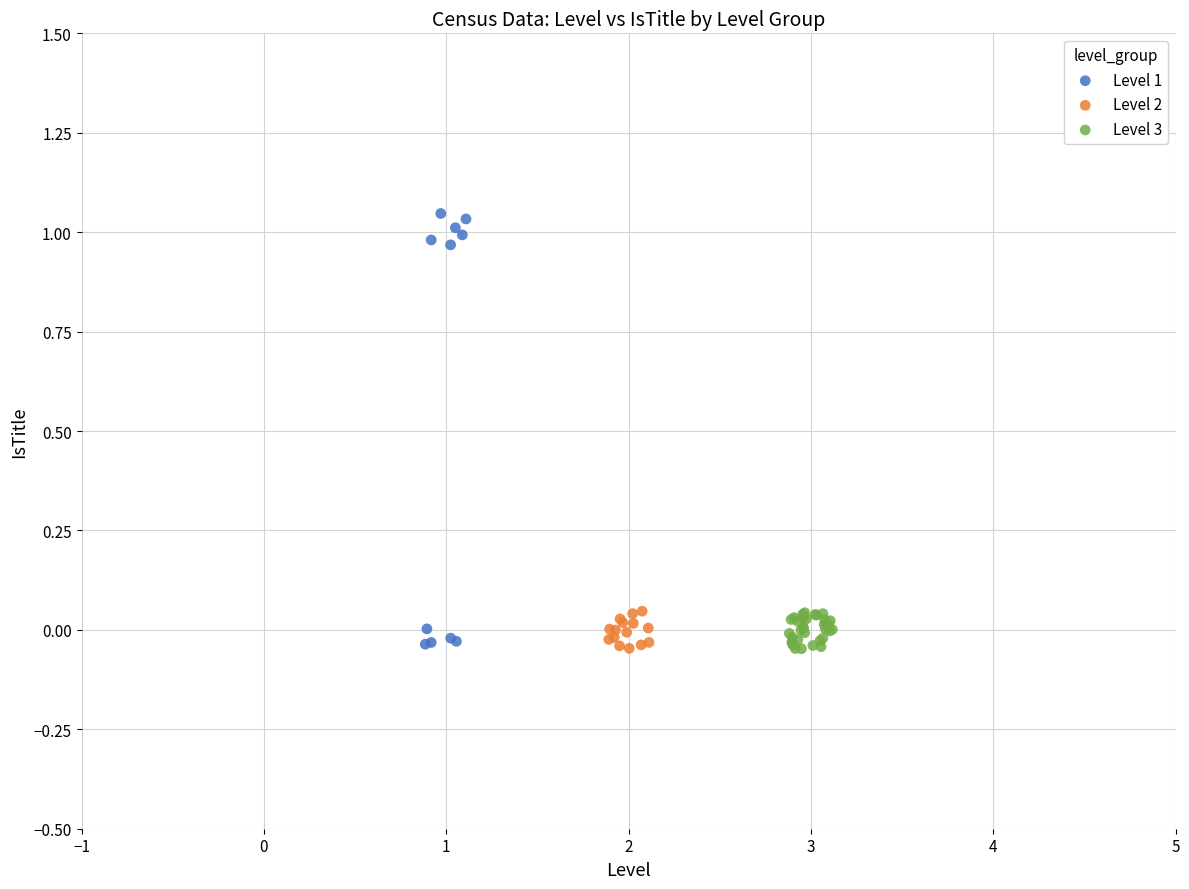

Which series contains the highest Y value?

Level 1